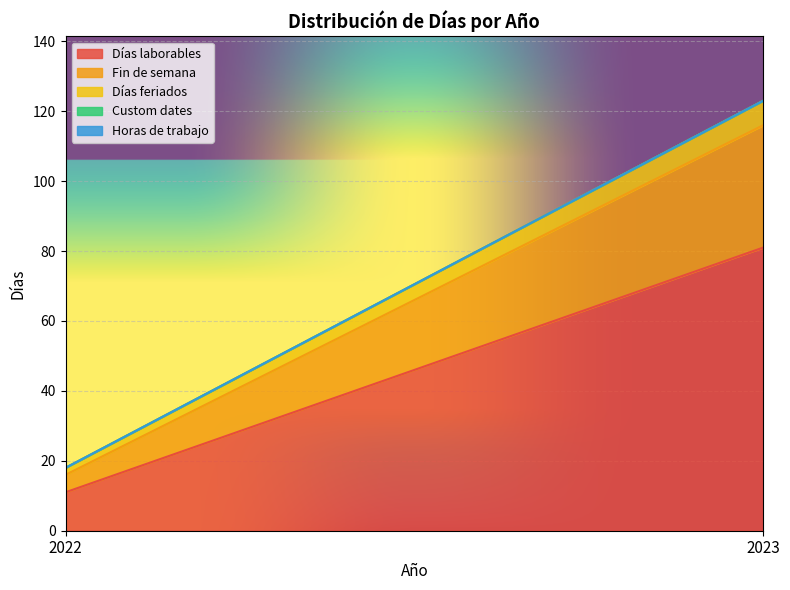

Does the chart display data point markers on the line(s)?

No